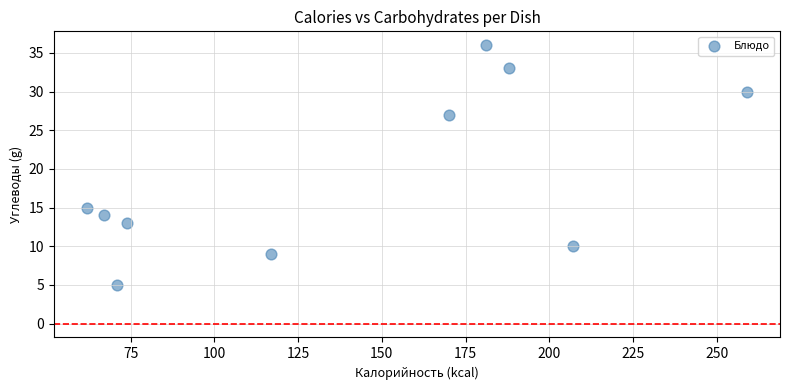

What is the average Y value?

19